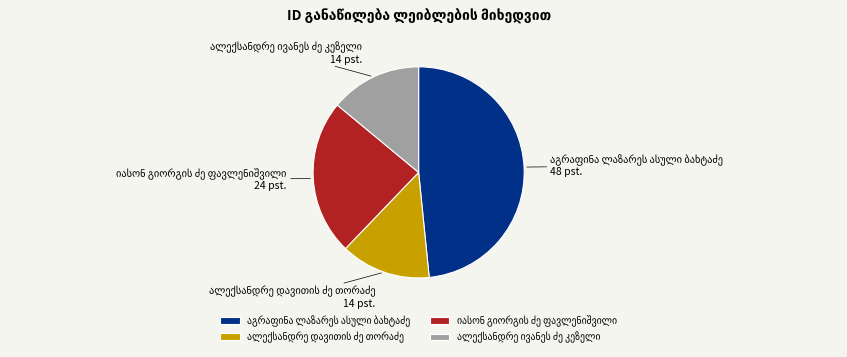

Is there a majority slice in this chart?

No